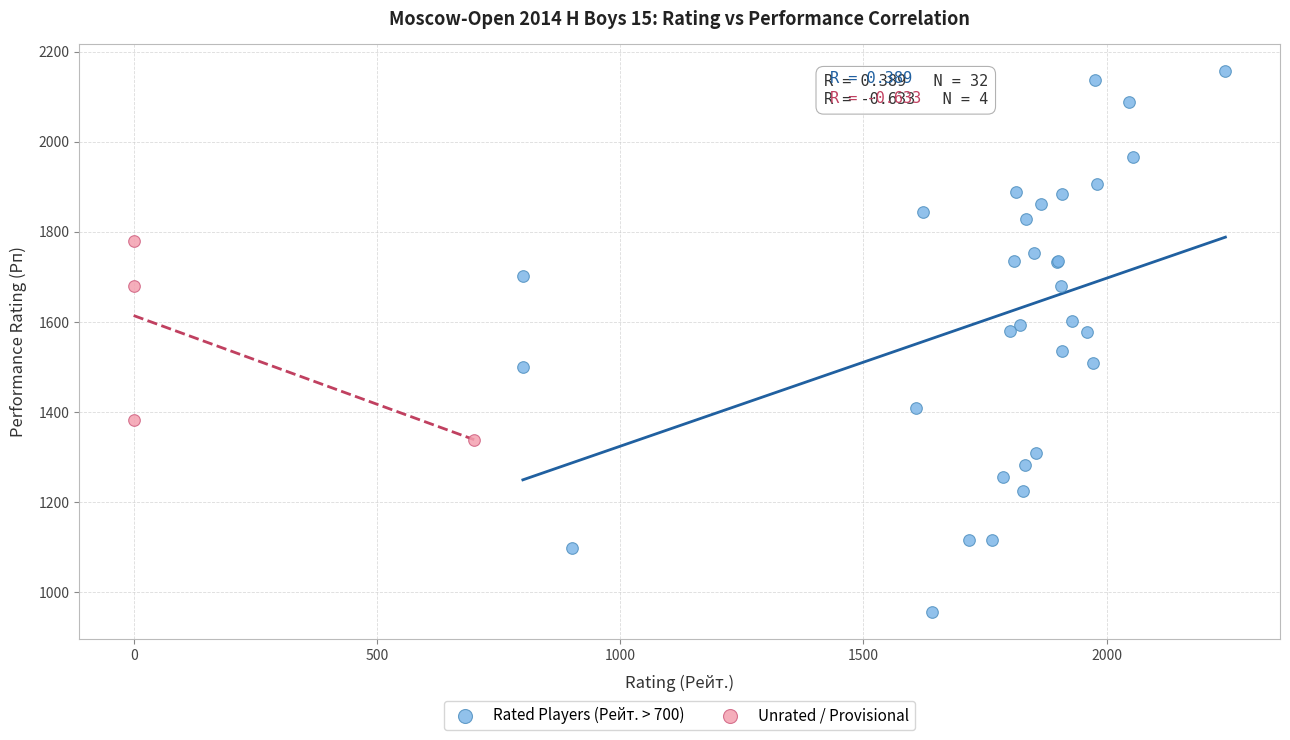

Which series reaches the maximum Y coordinate?

Rated Players (Рейт. > 700)